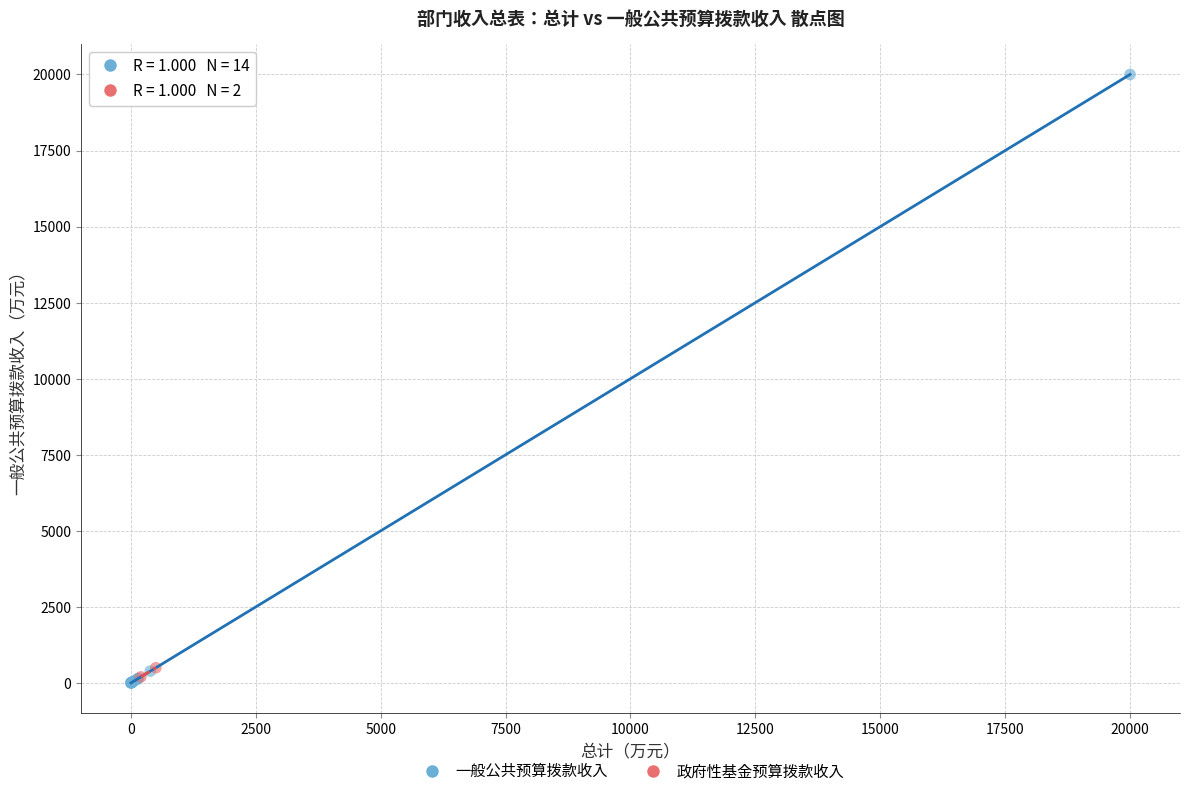

What are all the series names shown in the legend?

一般公共预算拨款收入, 政府性基金预算拨款收入